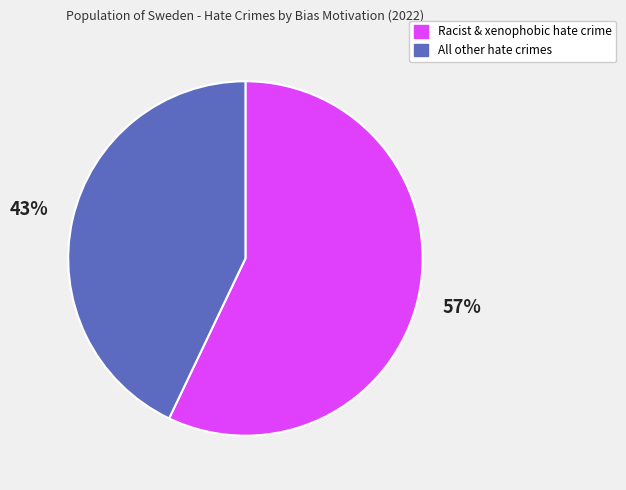

To the nearest percent, what is the difference between the largest and smallest slice percentages?

14%